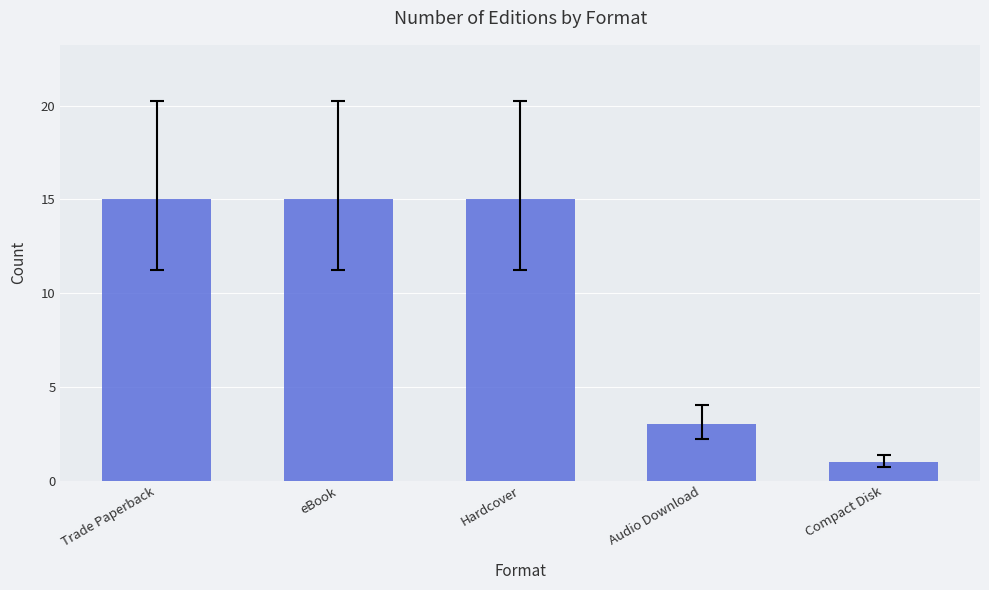

At which category does the chart reach its minimum across all series?

Compact Disk